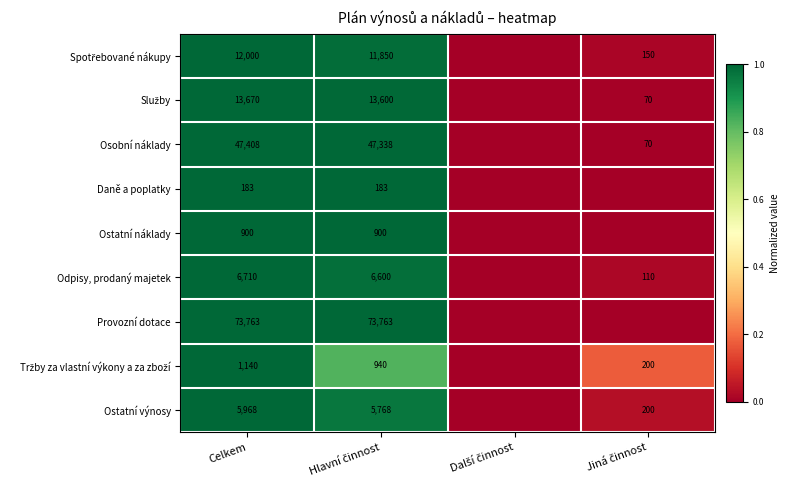

What is the spread (max minus min) of values at Celkem?

73580